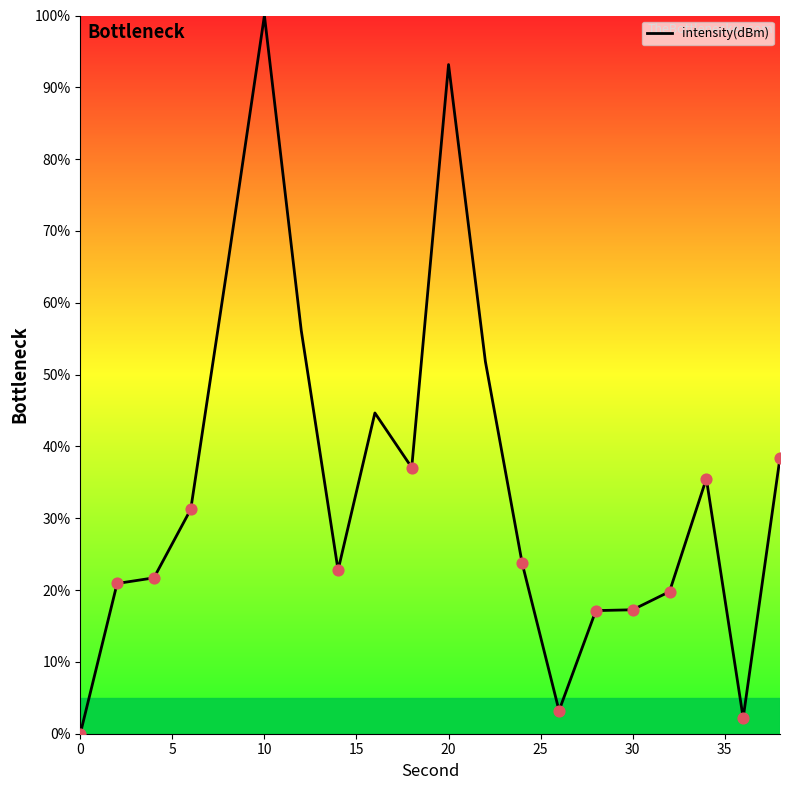

What is the difference between the maximum and minimum values?

100.0